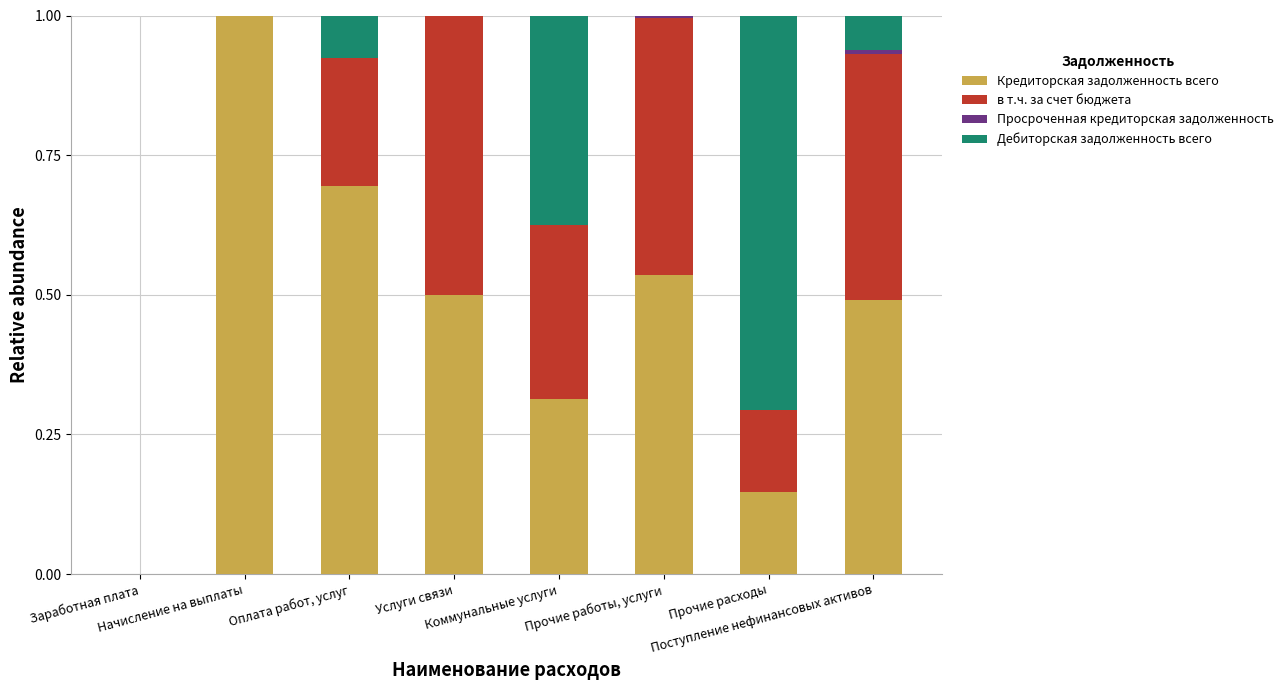

What is the highest value of the Кредиторская задолженность всего series?

1.0